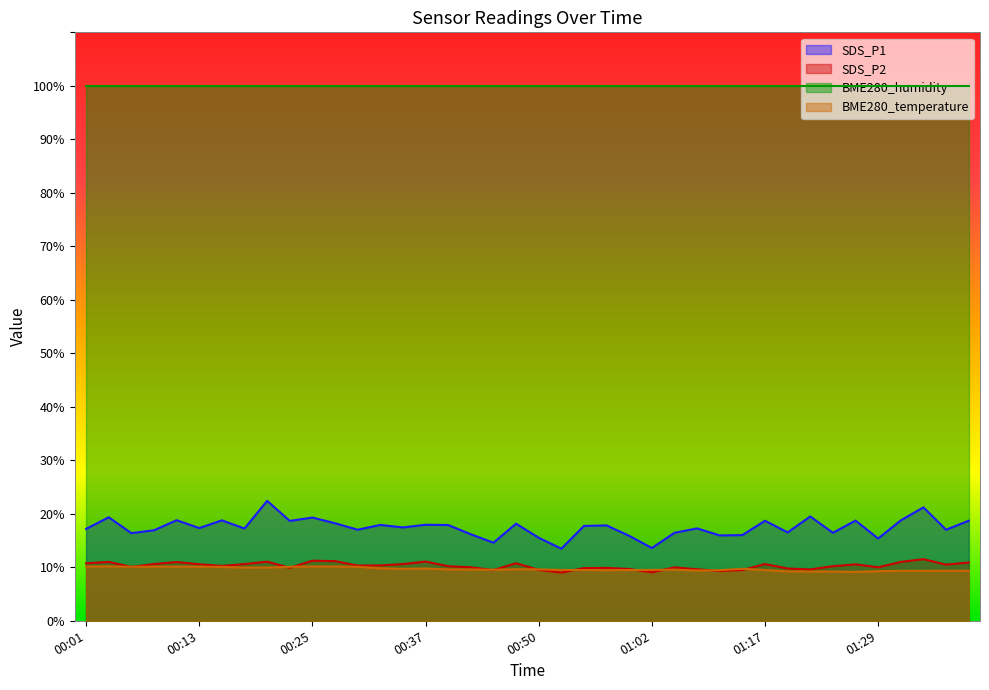

Which series has the widest spread of values?

SDS_P1